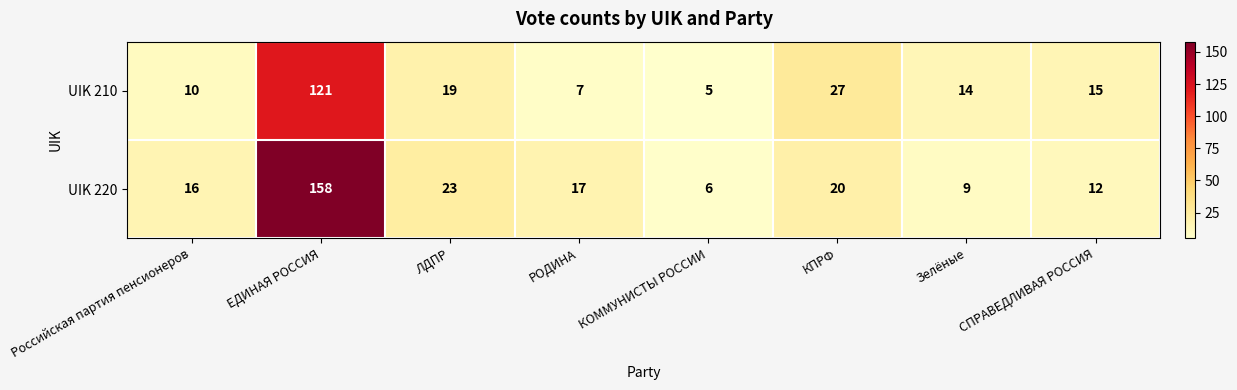

What is the difference between the maximum and second lowest values in the UIK 220 series?

149